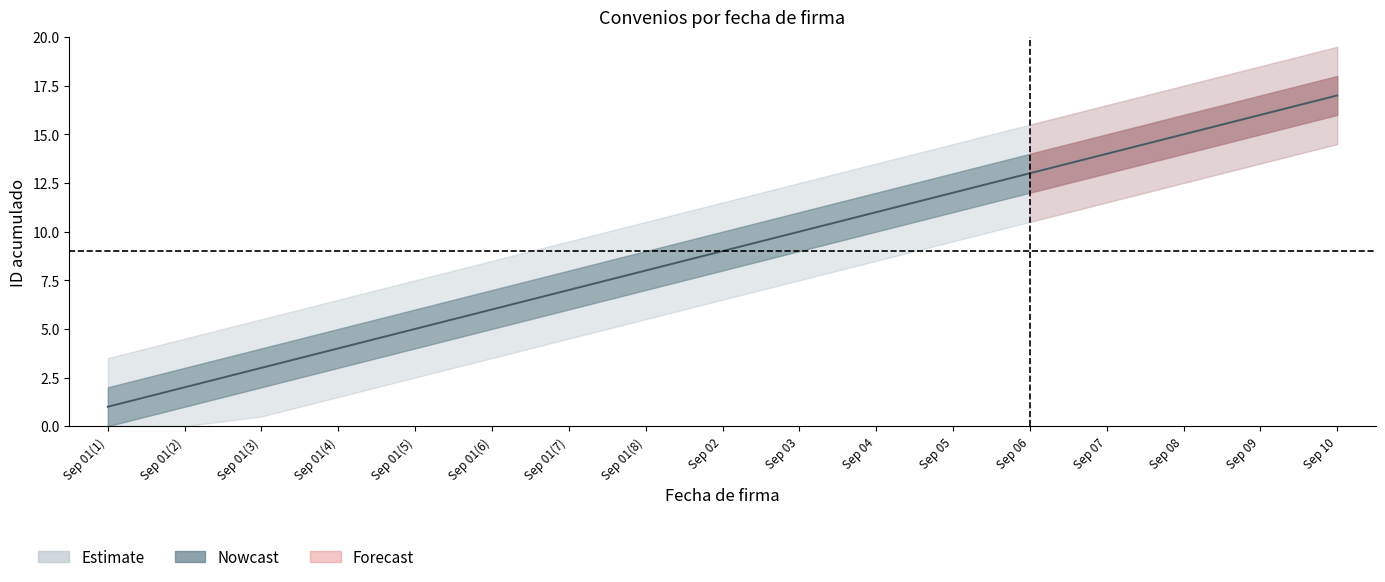

Which series has the widest spread of values?

Nowcast_mid